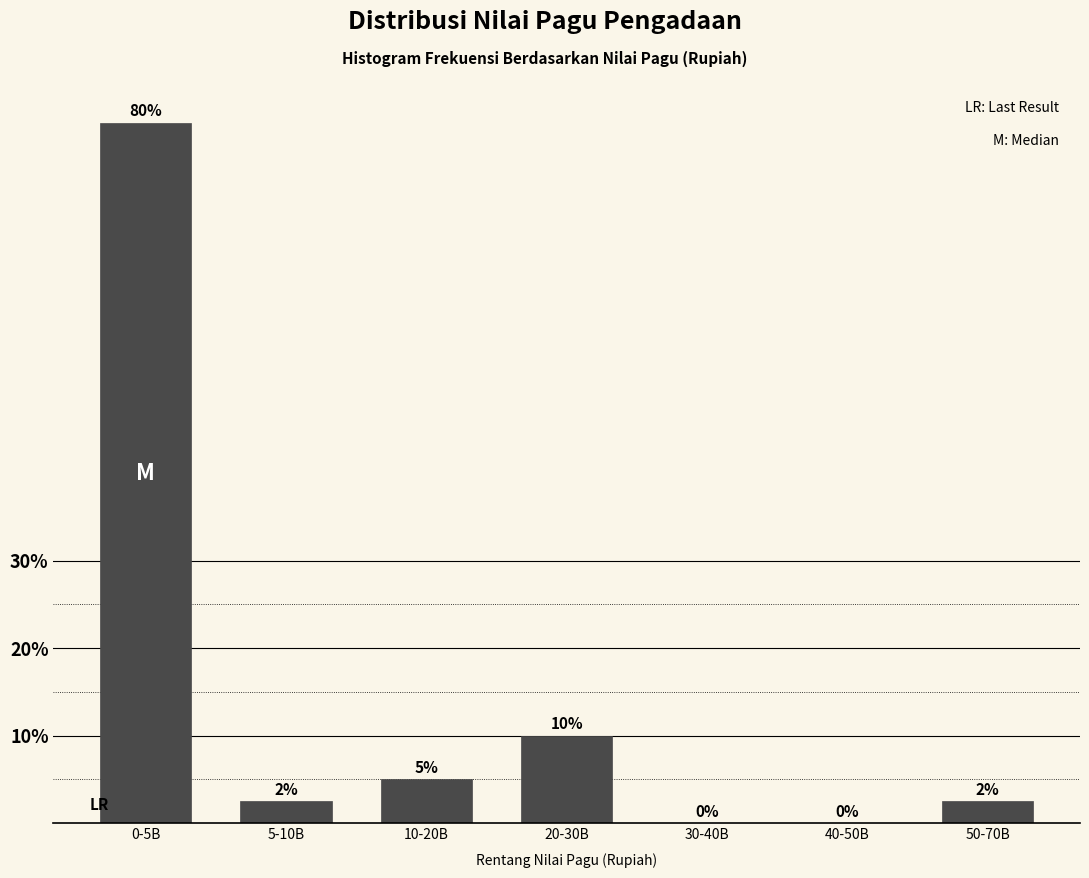

The value at 30-40B is 0.0. True or false?

True